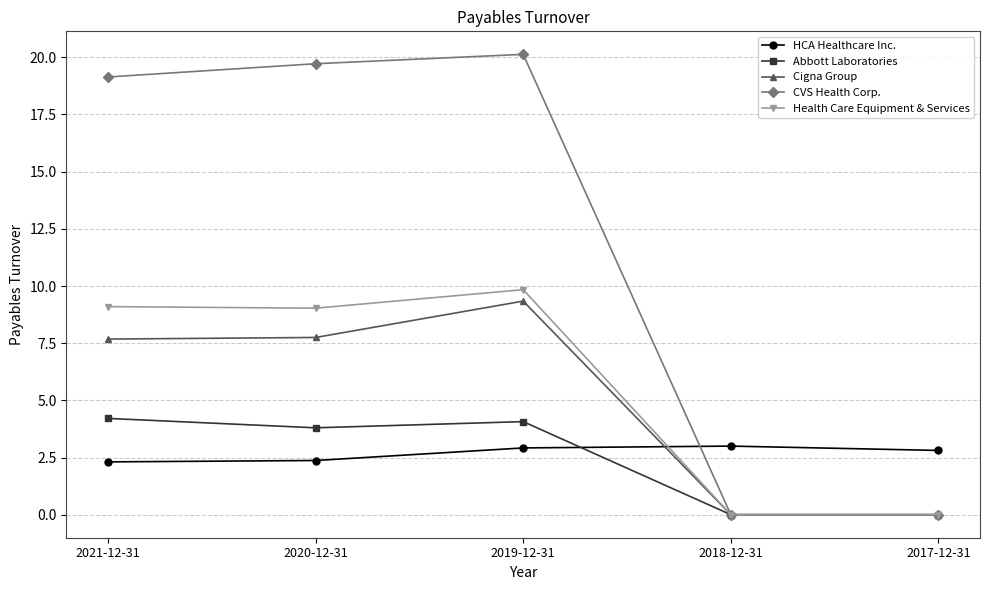

At which category does Cigna Group reach its first local peak?

2019-12-31